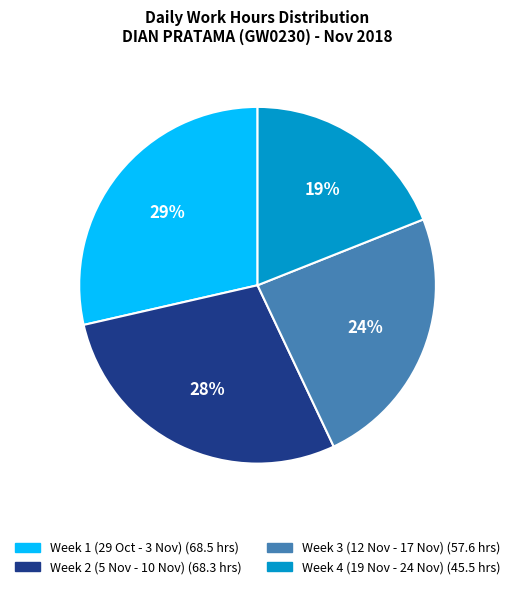

To the nearest percent, what is the average slice percentage?

25%